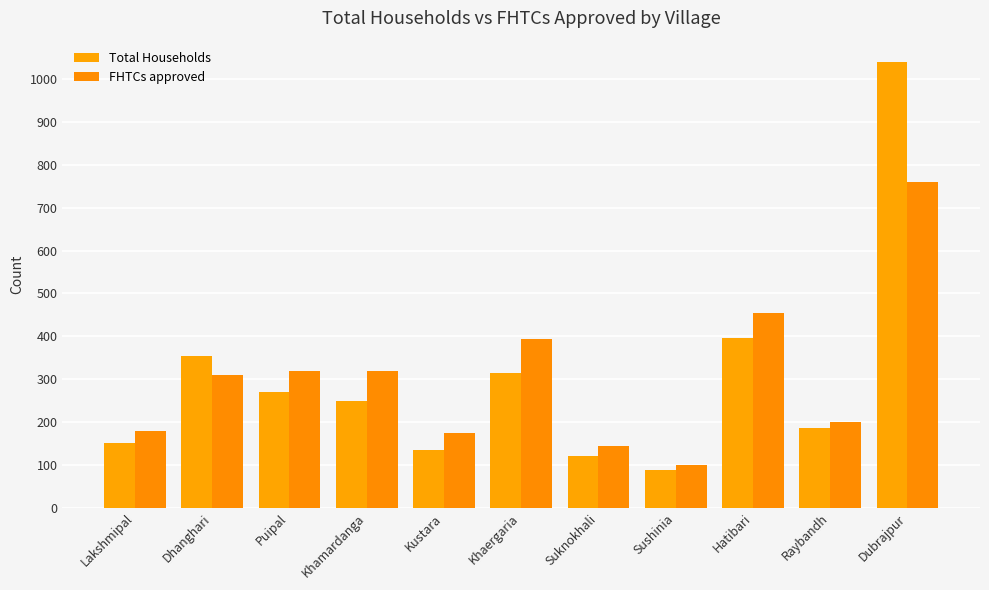

What are all the series names shown in the legend?

Total Households, FHTCs approved